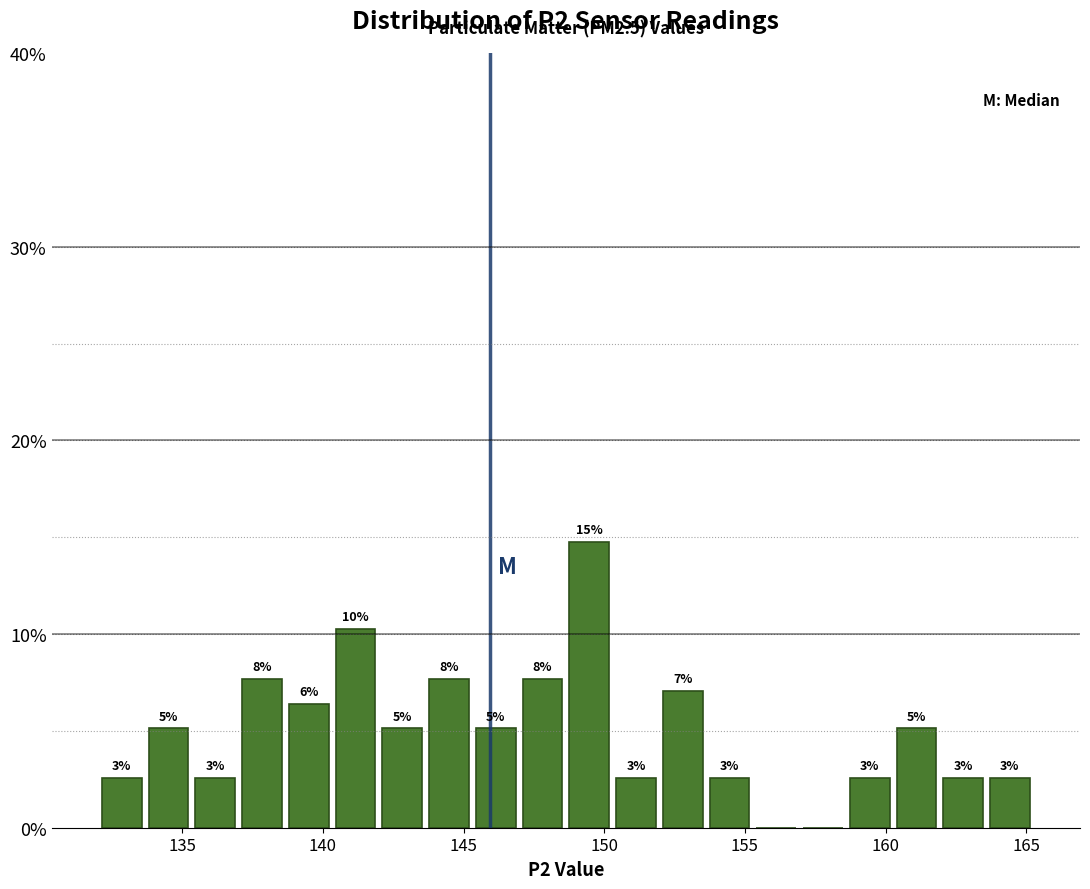

Around what value on the x-axis is the tallest bar? Give the approximate position of its centre, as read against the axis.

149.5